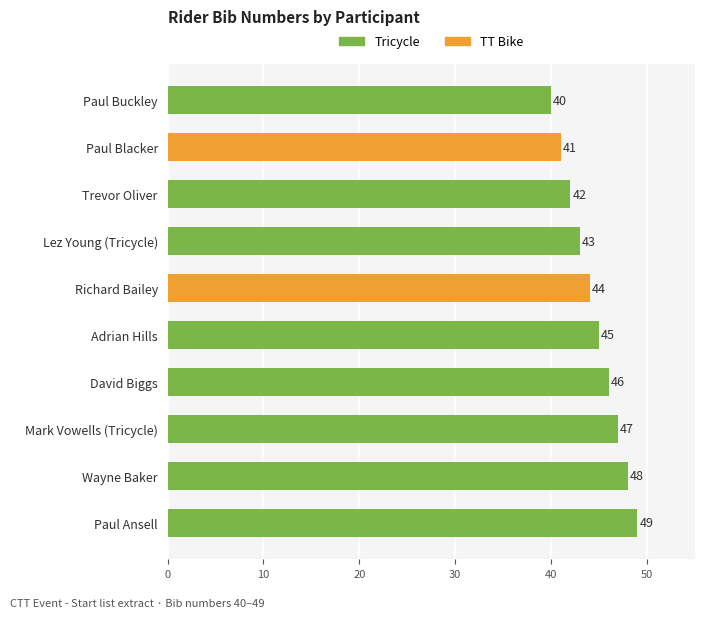

Count the number of data series in this chart.

2